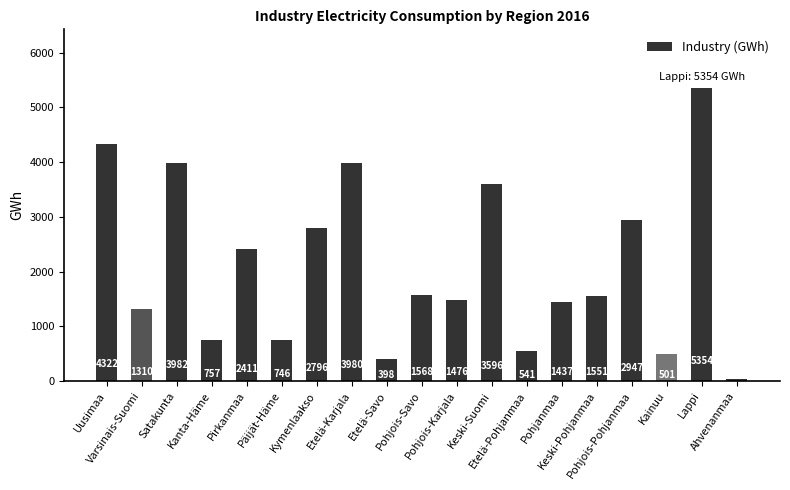

List the labels in order of value, smallest first.

Ahvenanmaa, Etelä-Savo, Kainuu, Etelä-Pohjanmaa, Päijät-Häme, Kanta-Häme, Varsinais-Suomi, Pohjanmaa, Pohjois-Karjala, Keski-Pohjanmaa, Pohjois-Savo, Pirkanmaa, Kymenlaakso, Pohjois-Pohjanmaa, Keski-Suomi, Etelä-Karjala, Satakunta, Uusimaa, Lappi